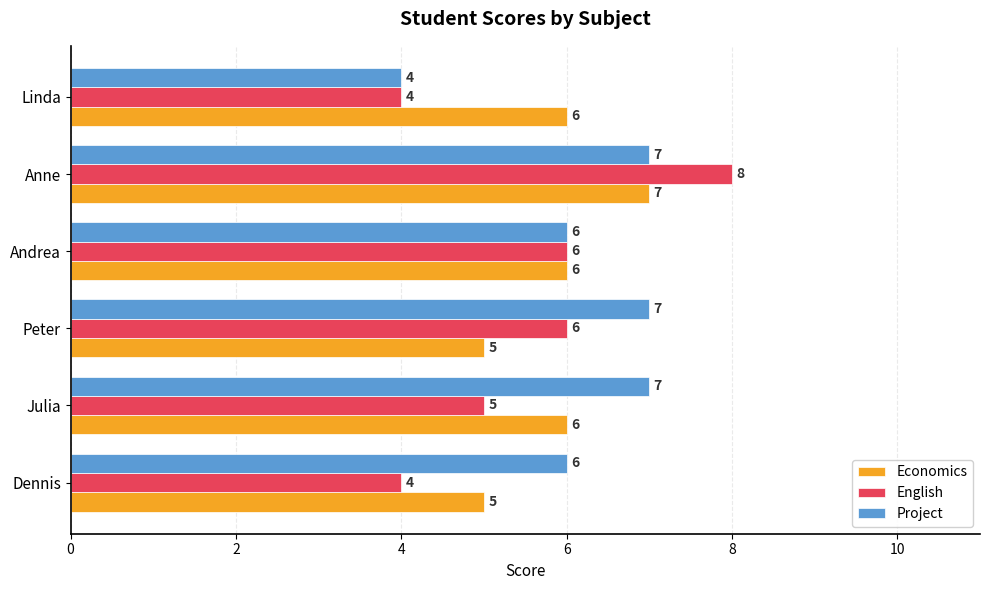

True or false: Economics has a value of 7 at Anne.

True